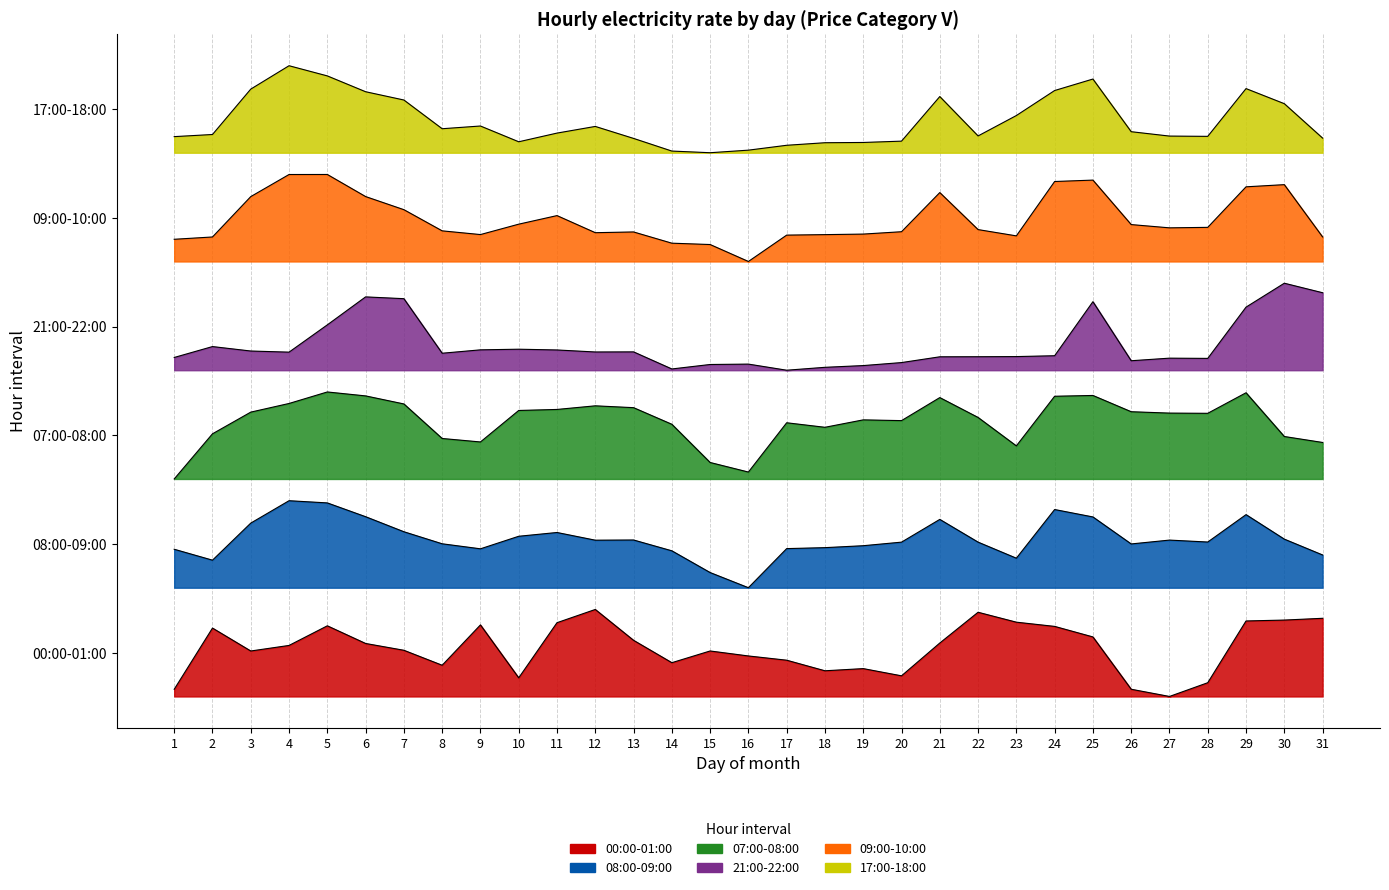

Which label corresponds to the largest value in the chart?

4